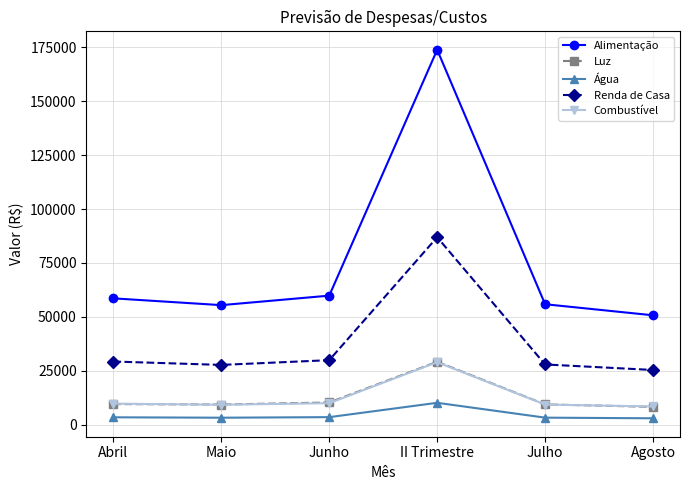

The Luz series shows 9345.0 at Maio. True or false?

True